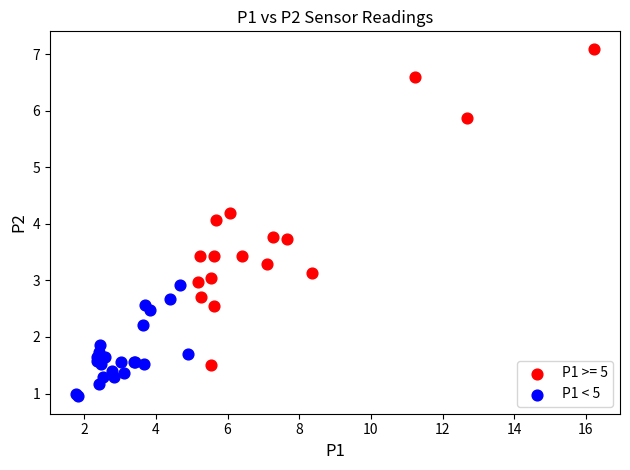

Which series reaches the minimum Y coordinate?

P1 < 5